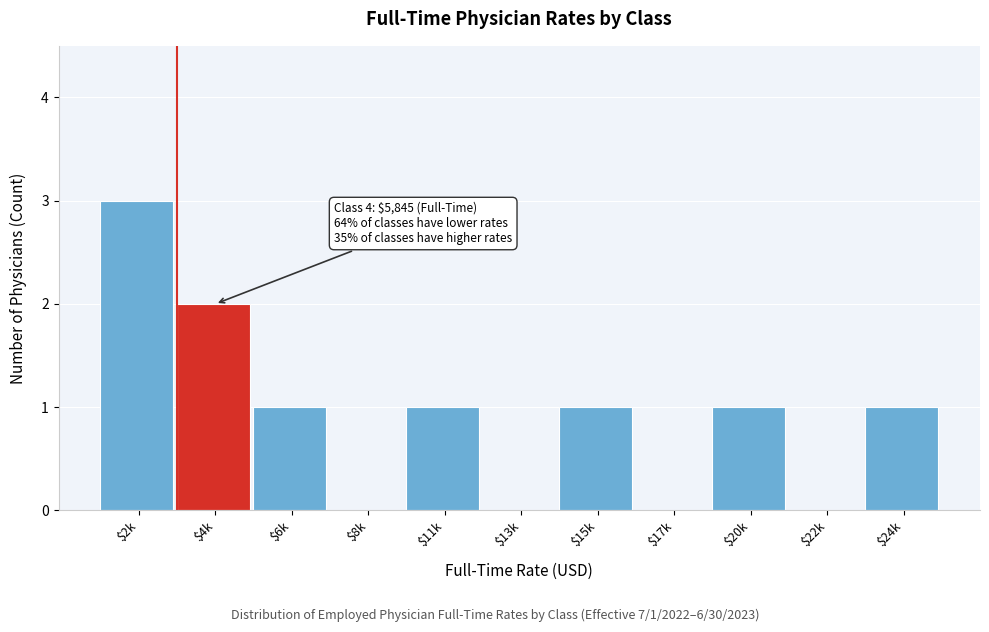

Which label corresponds to the largest value in the chart?

$2k